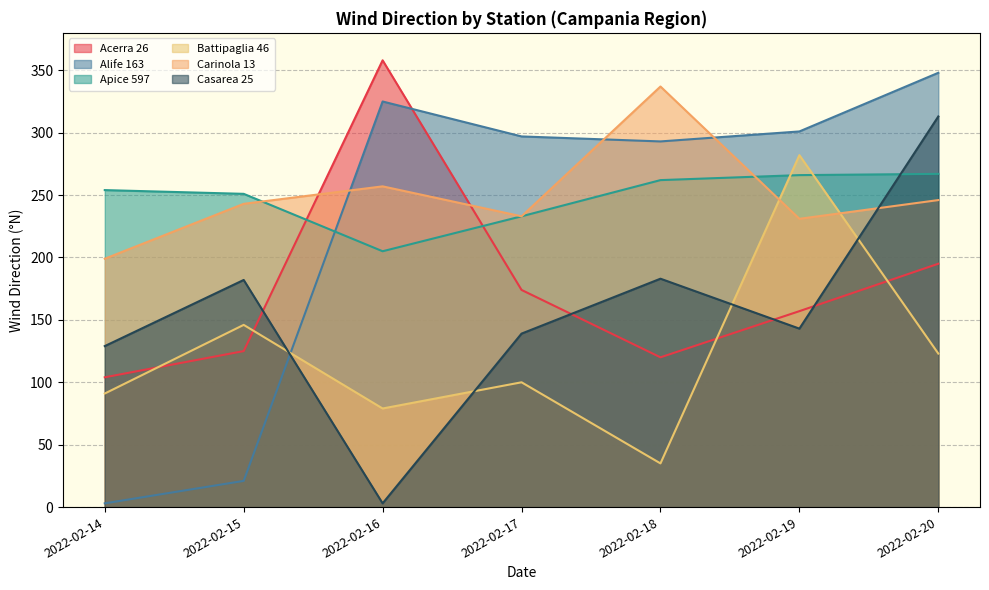

Reading left to right, what are all the values shown in this chart?

Acerra 26: 2022-02-14=104	2022-02-15=125	2022-02-16=358	2022-02-17=174	2022-02-18=120	2022-02-19=157	2022-02-20=195
Alife 163: 2022-02-14=3	2022-02-15=21	2022-02-16=325	2022-02-17=297	2022-02-18=293	2022-02-19=301	2022-02-20=348
Apice 597: 2022-02-14=254	2022-02-15=251	2022-02-16=205	2022-02-17=233	2022-02-18=262	2022-02-19=266	2022-02-20=267
Battipaglia 46: 2022-02-14=91	2022-02-15=146	2022-02-16=79	2022-02-17=100	2022-02-18=35	2022-02-19=282	2022-02-20=123
Carinola 13: 2022-02-14=199	2022-02-15=243	2022-02-16=257	2022-02-17=233	2022-02-18=337	2022-02-19=231	2022-02-20=246
Casarea 25: 2022-02-14=129	2022-02-15=182	2022-02-16=3	2022-02-17=139	2022-02-18=183	2022-02-19=143	2022-02-20=313